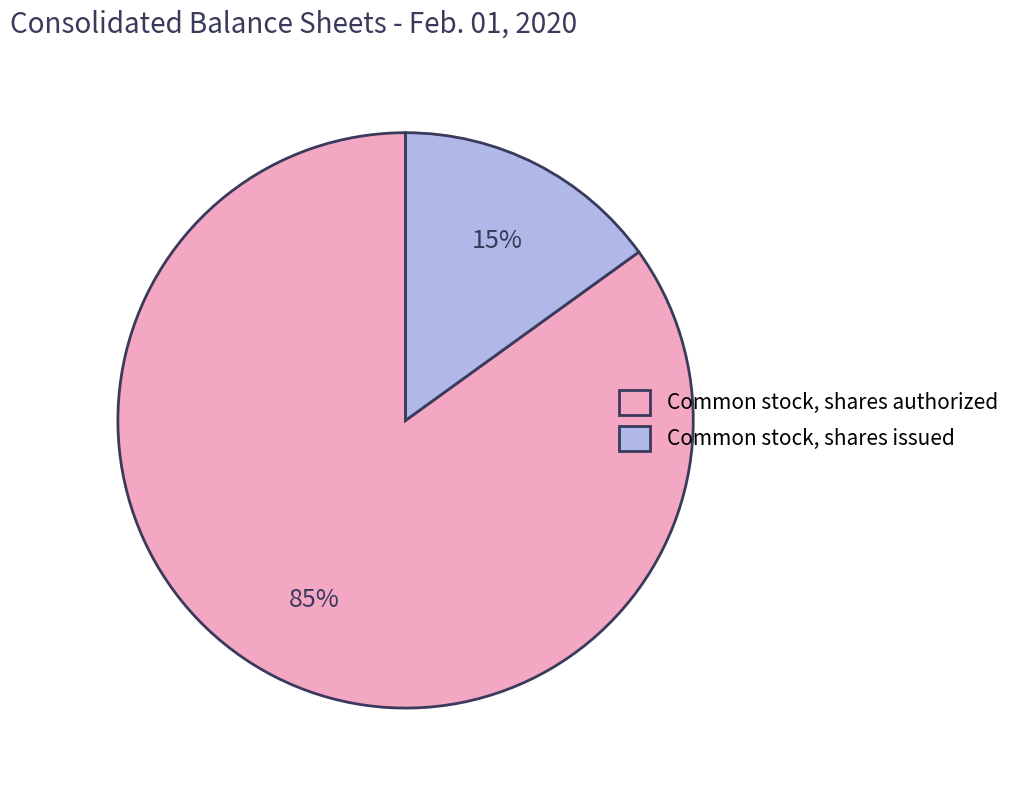

Is Common stock, shares authorized the majority of the pie?

Yes